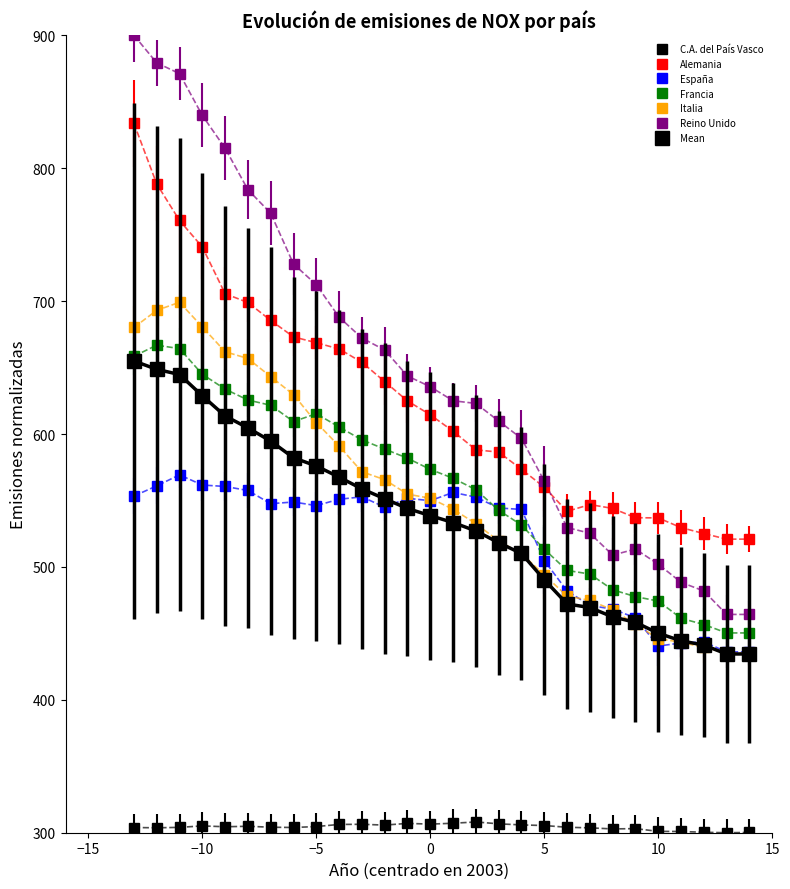

How many data points does each series have?

28